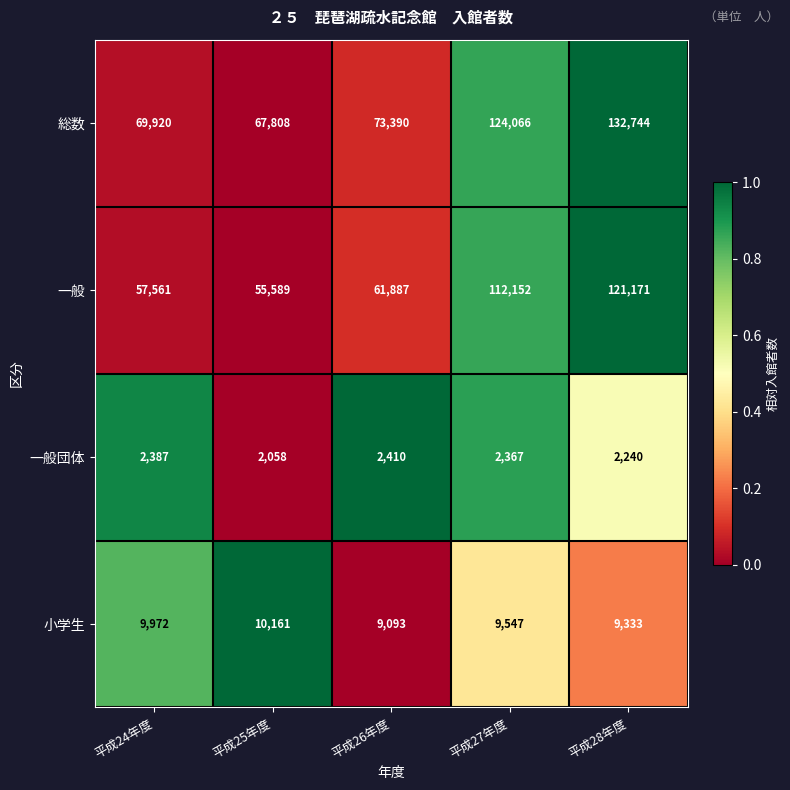

At which category is the sum across all series the highest?

平成28年度